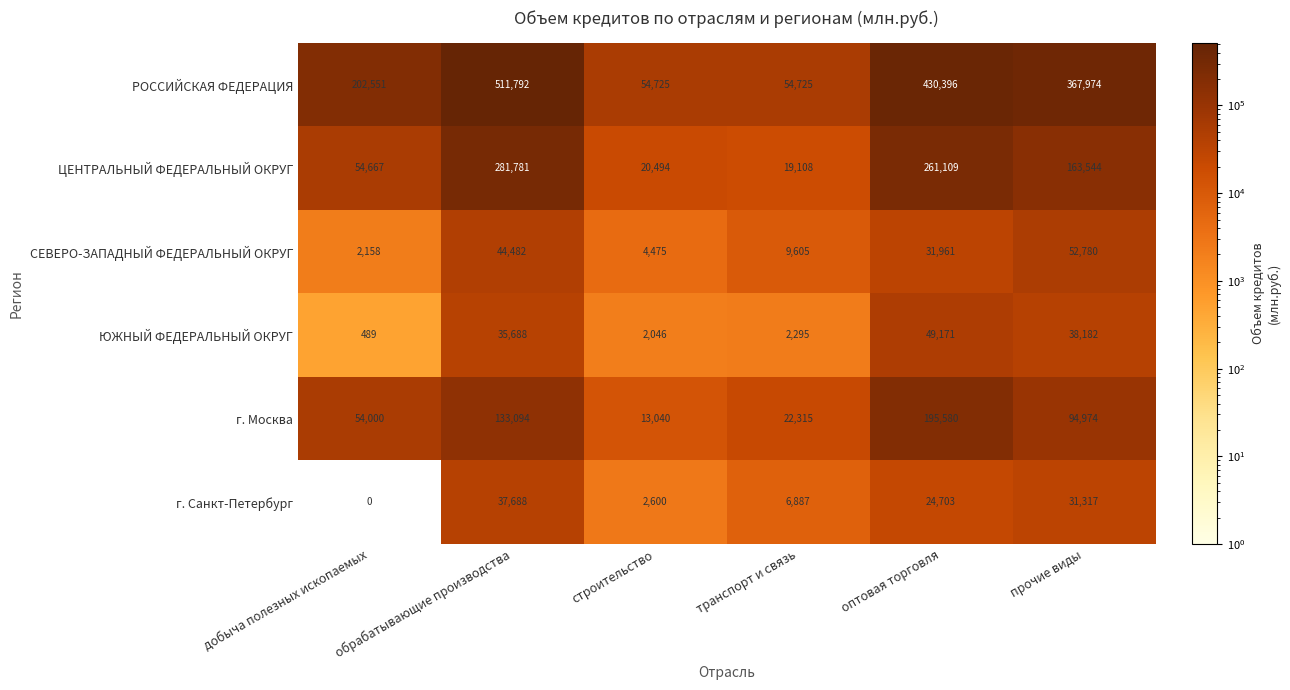

Which category has the highest value across all series?

обрабатывающие производства